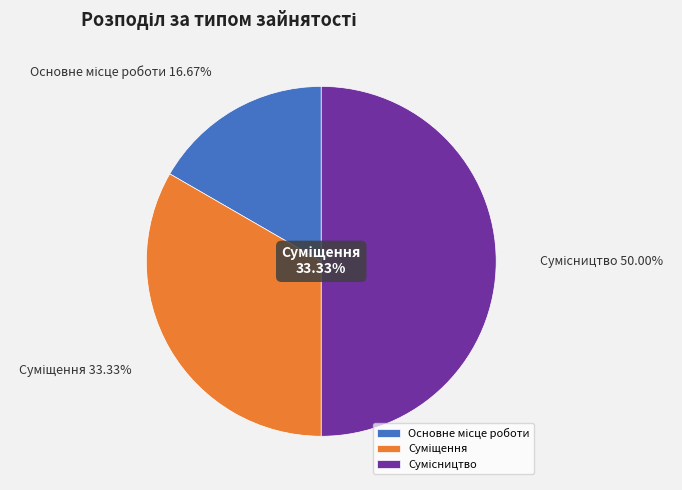

How many segments does this pie chart have?

3